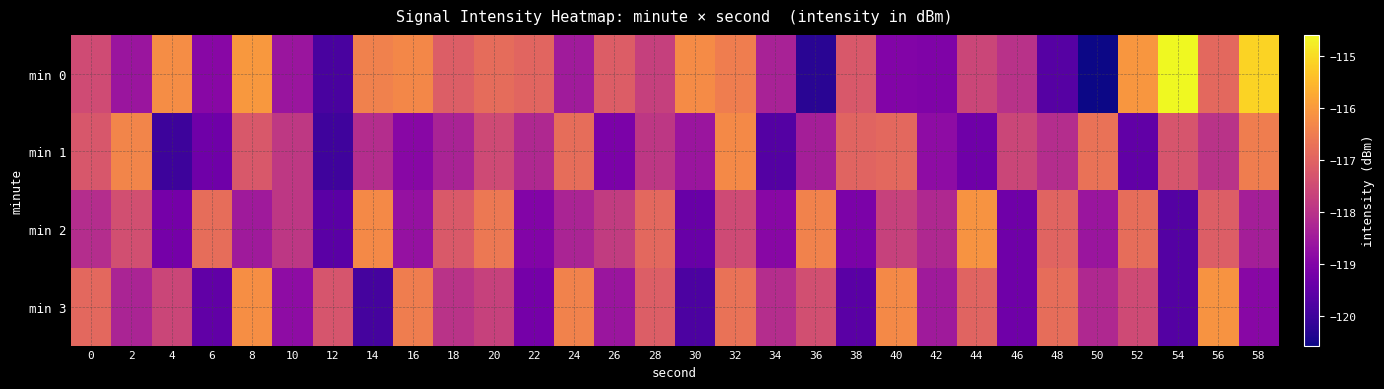

At 46, list the series in order from largest to smallest.

min 1, min 0, min 2, min 3